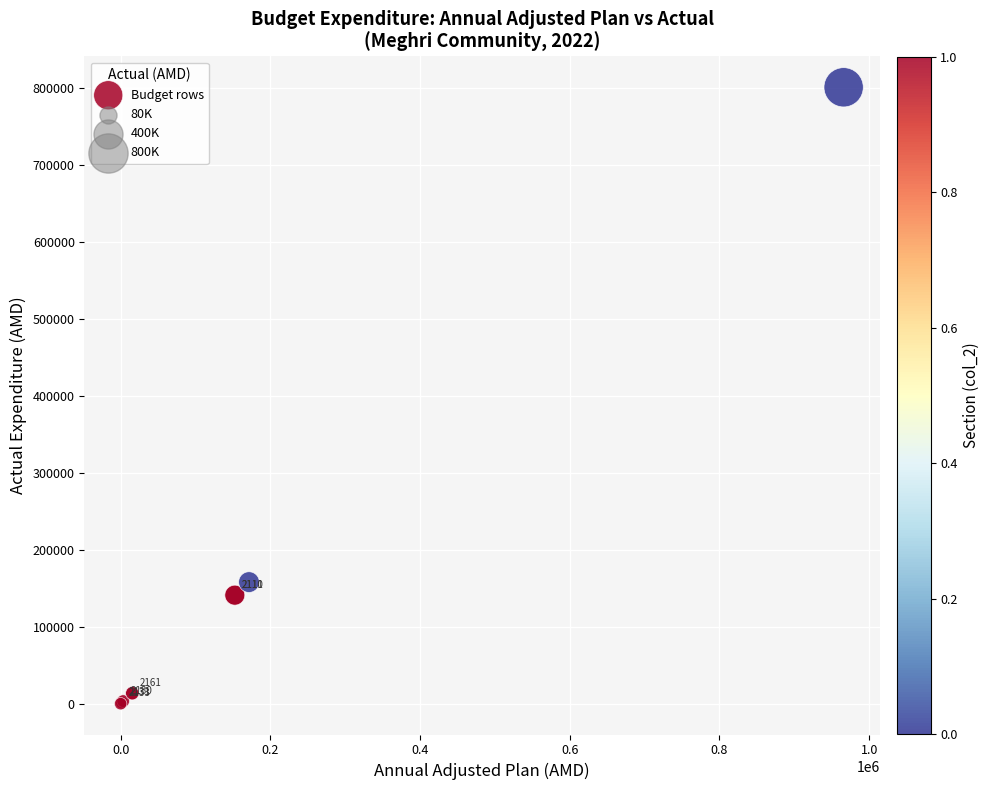

What Y value in the scatter plot is closest to 400356?

157934.2